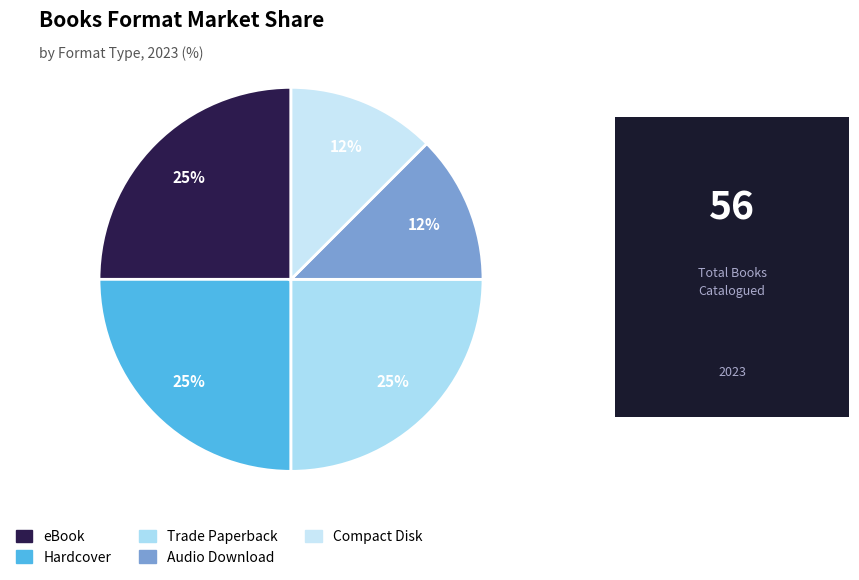

Count the number of slices in the pie.

5